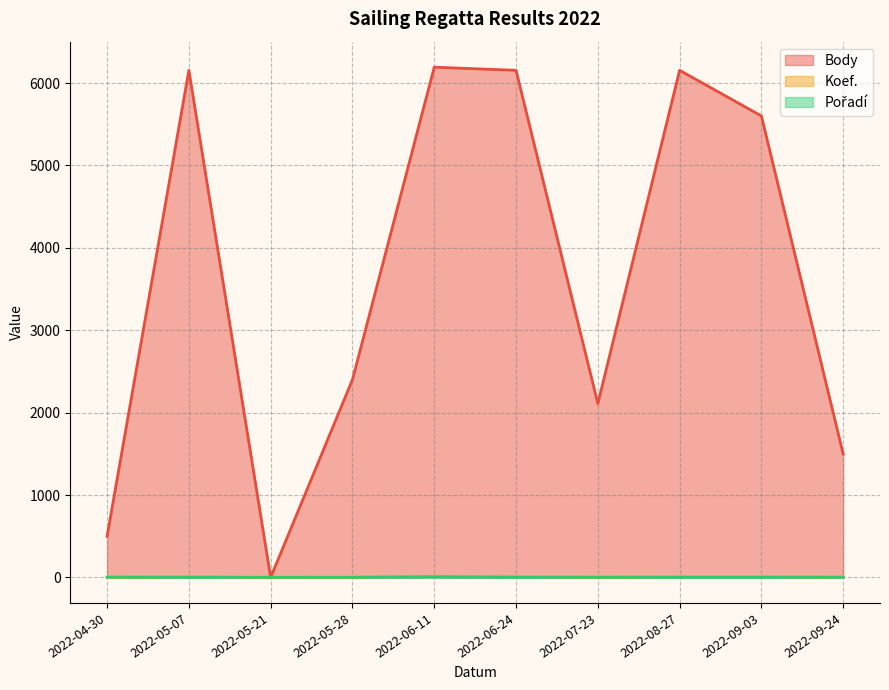

Where is Pořadí nearest to the value 3?

2022-04-30